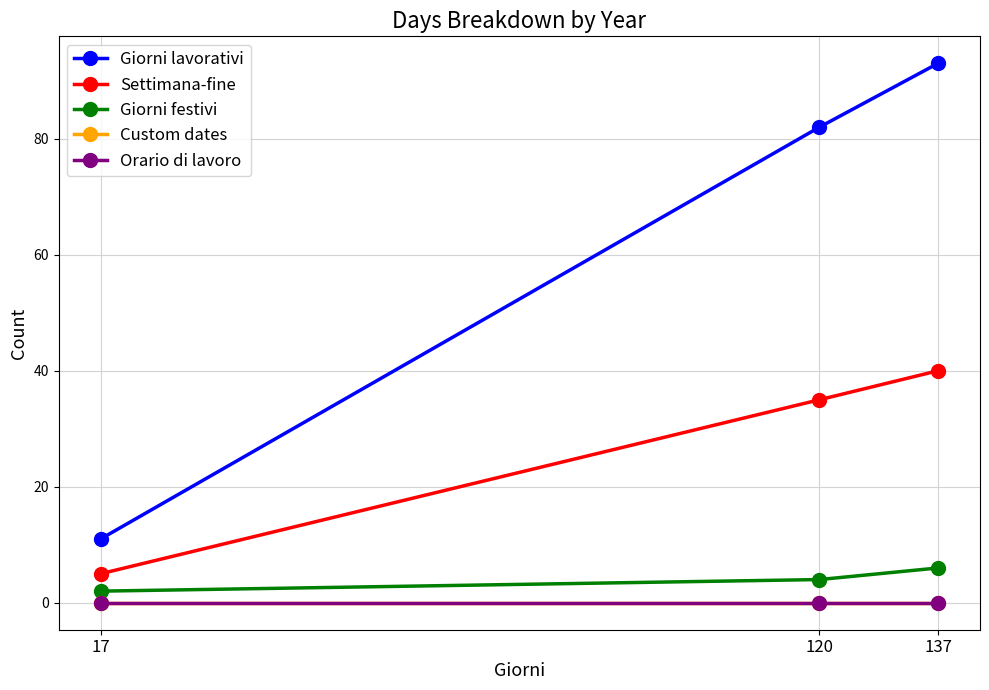

Count the Settimana-fine values in the range 5 to 40.

3